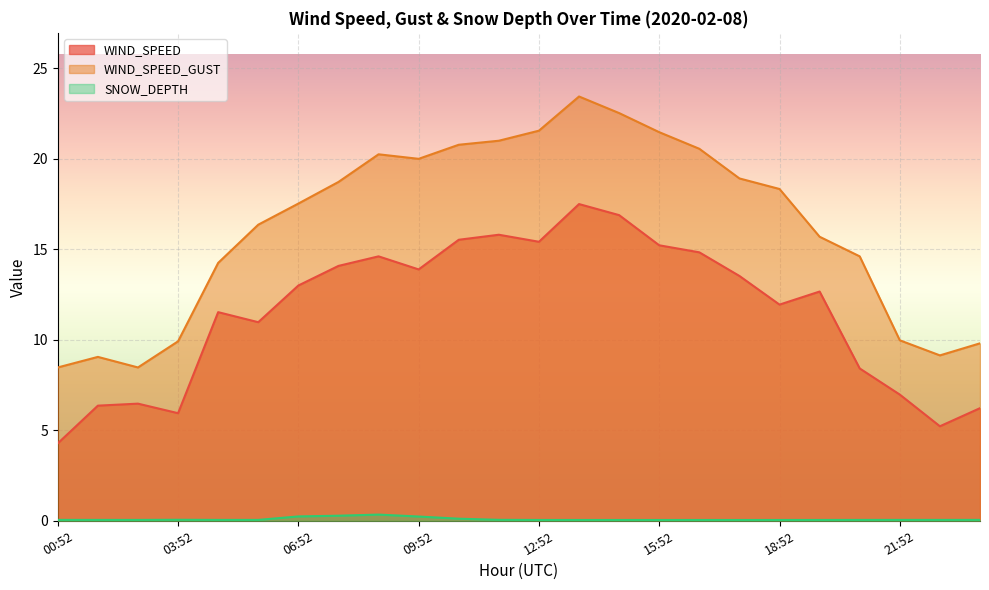

Rank the categories by WIND_SPEED value from highest to lowest.

13:52, 14:52, 11:52, 10:52, 12:52, 15:52, 16:52, 08:52, 07:52, 09:52, 17:52, 06:52, 19:52, 18:52, 04:52, 05:52, 20:52, 21:52, 02:52, 01:52, 23:52, 03:52, 22:52, 00:52